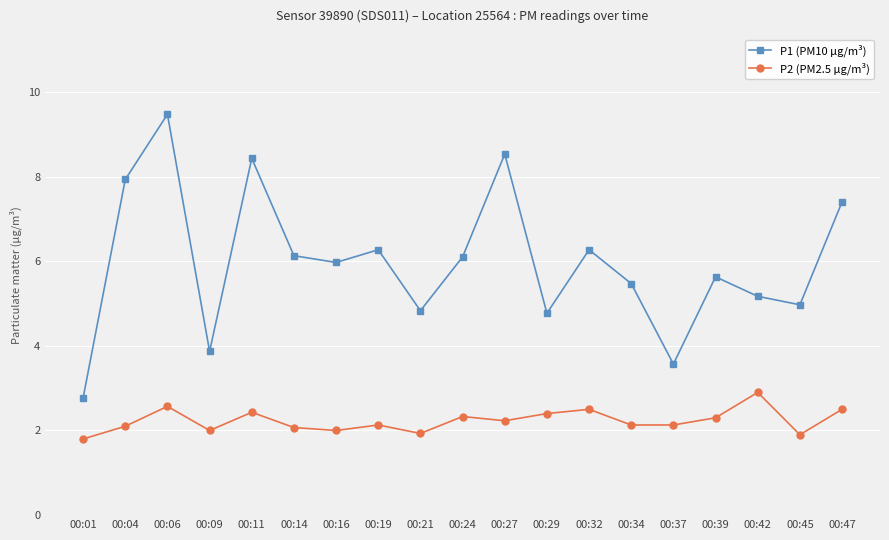

What is the maximum value shown in the chart?

9.5